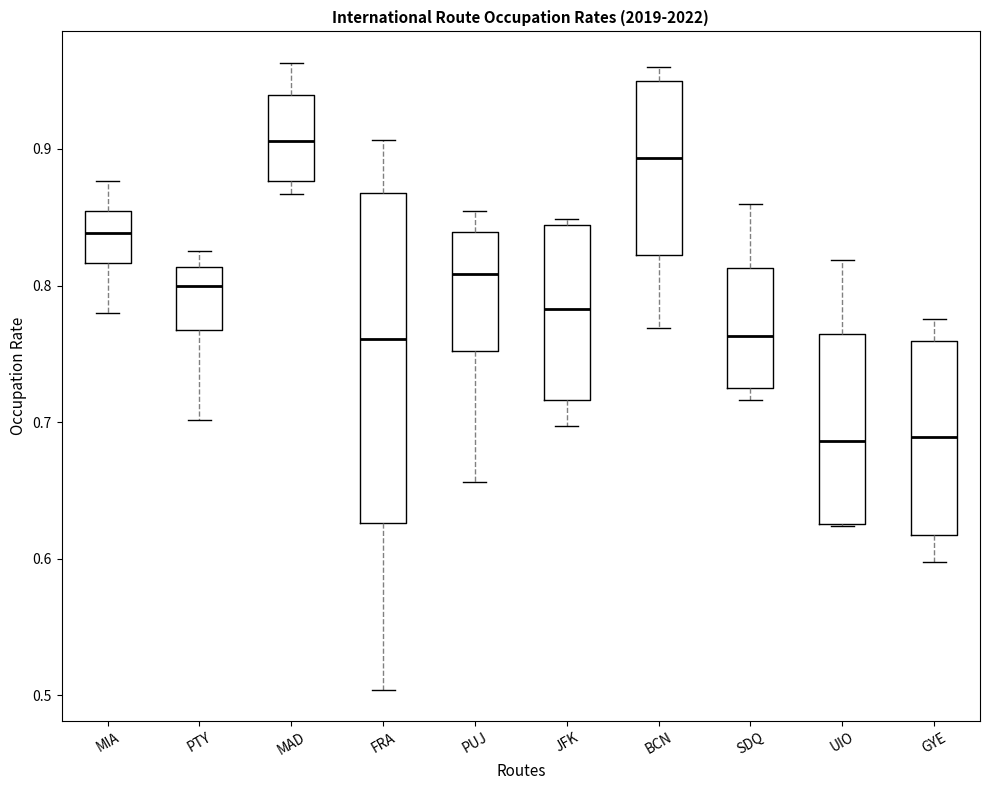

Where is the lower edge of the box for SDQ on the y-axis? The values are not printed on the chart, so give them approximately, as read against the axis.

0.73